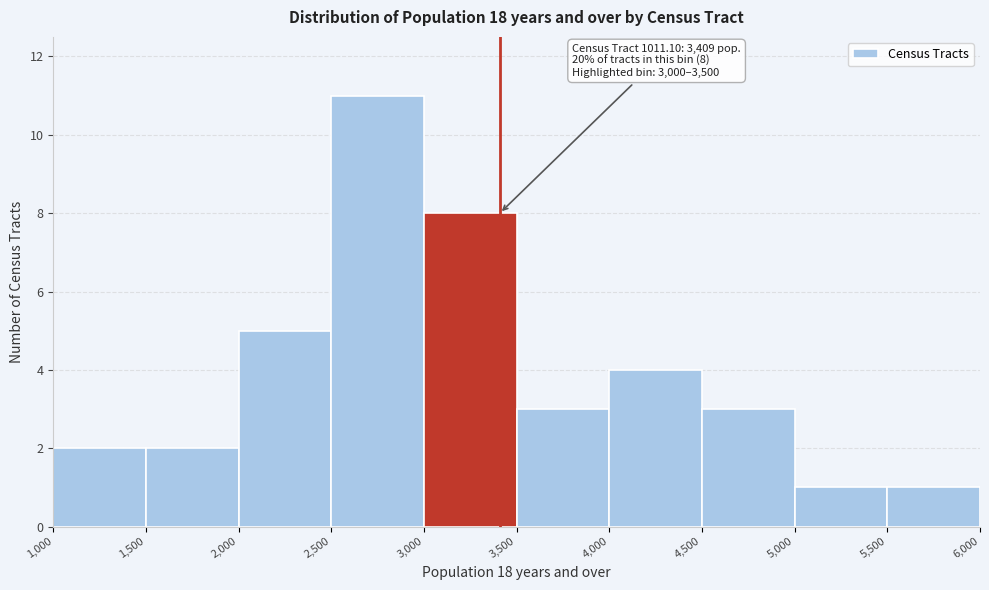

Over which range of the x-axis is the bar tallest?

2,500 to 3,000